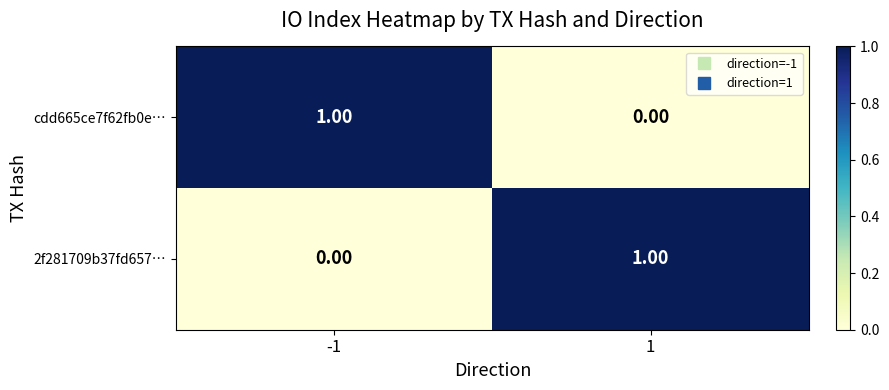

List the labels in order of cdd665ce7f62fb0e… value, smallest first.

1, -1